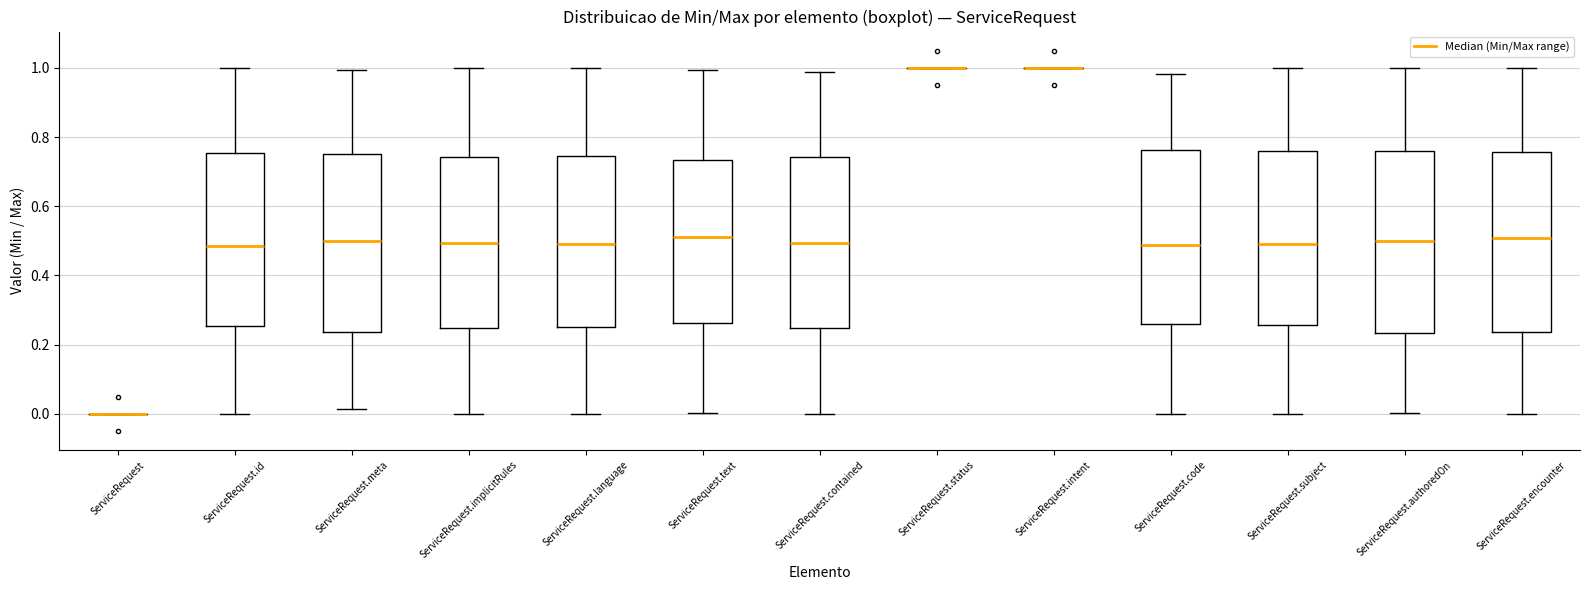

Reading left to right, transcribe this box plot: for each box, give where its median line is, the range the box spans, and where its two whiskers end, as read against the y-axis. The values are not printed on the chart, so give them approximately, as read against the axis.

ServiceRequest: box collapsed to a line at 0.00, whiskers 0.00 to 0.00
ServiceRequest.id: median 0.48, box 0.26 to 0.76, whiskers 0.00 to 1.00
ServiceRequest.meta: median 0.50, box 0.24 to 0.74, whiskers 0.02 to 1.00
ServiceRequest.implicitRules: median 0.50, box 0.24 to 0.74, whiskers 0.00 to 1.00
ServiceRequest.language: median 0.50, box 0.26 to 0.74, whiskers 0.00 to 1.00
ServiceRequest.text: median 0.50, box 0.26 to 0.74, whiskers 0.00 to 1.00
ServiceRequest.contained: median 0.50, box 0.24 to 0.74, whiskers 0.00 to 0.98
ServiceRequest.status: box collapsed to a line at 1.00, whiskers 1.00 to 1.00
ServiceRequest.intent: box collapsed to a line at 1.00, whiskers 1.00 to 1.00
ServiceRequest.code: median 0.48, box 0.26 to 0.76, whiskers 0.00 to 0.98
ServiceRequest.subject: median 0.50, box 0.26 to 0.76, whiskers 0.00 to 1.00
ServiceRequest.authoredOn: median 0.50, box 0.24 to 0.76, whiskers 0.00 to 1.00
ServiceRequest.encounter: median 0.50, box 0.24 to 0.76, whiskers 0.00 to 1.00